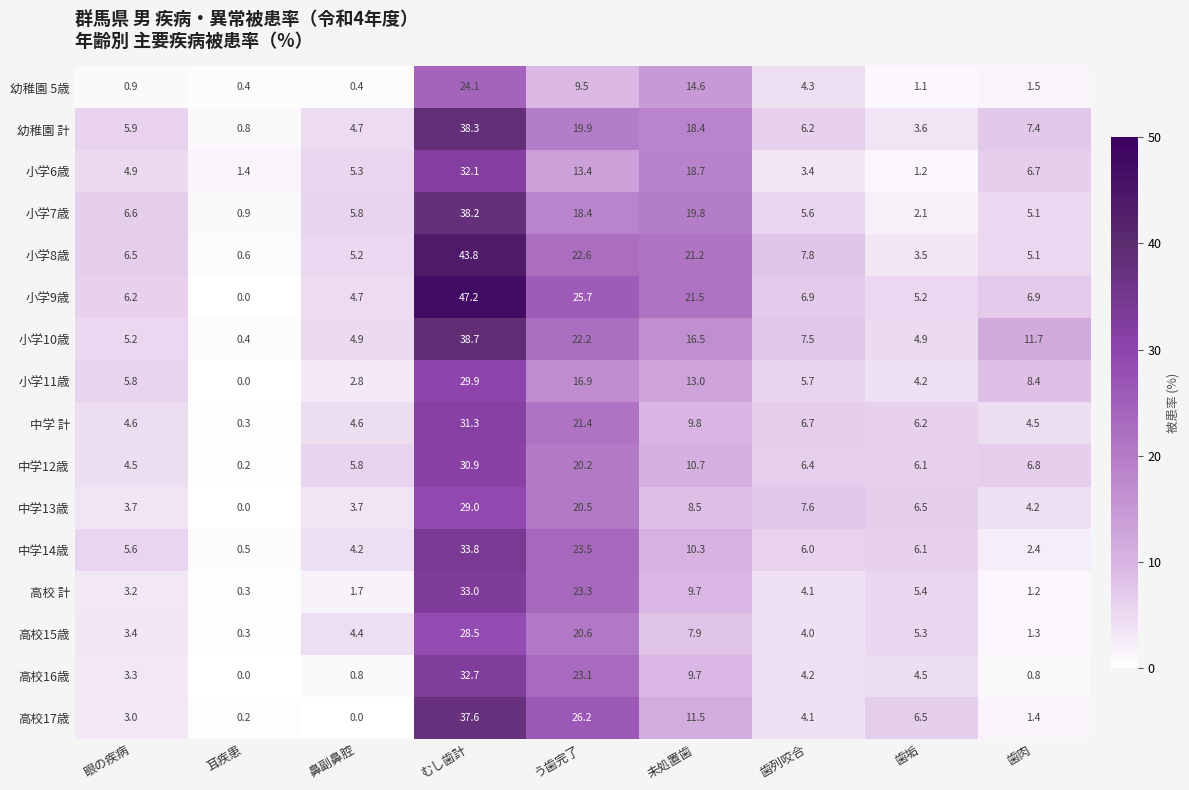

Where does the 小学9歳 series first go above 6?

眼の疾病